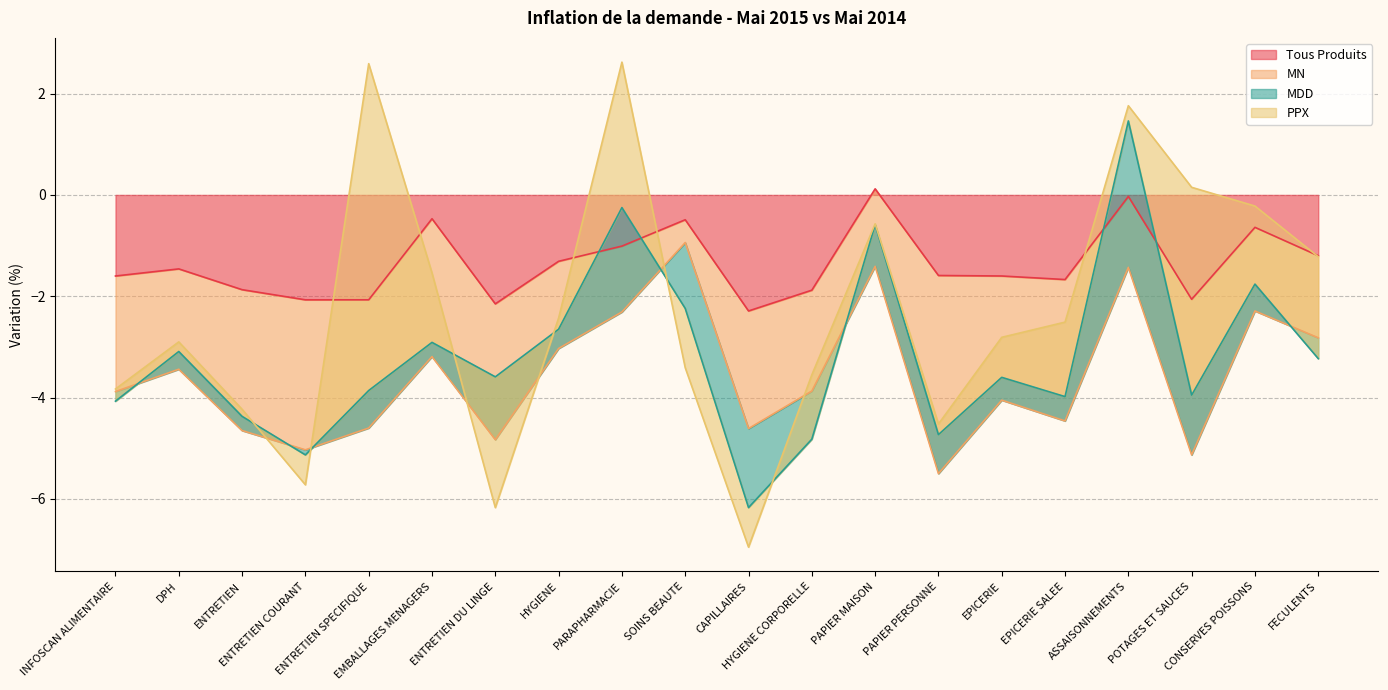

How many lines are shown in the chart?

4